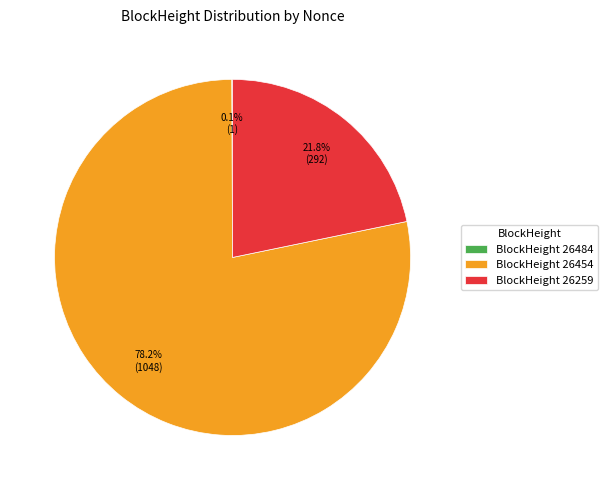

To the nearest percent, what is the average slice percentage?

33%